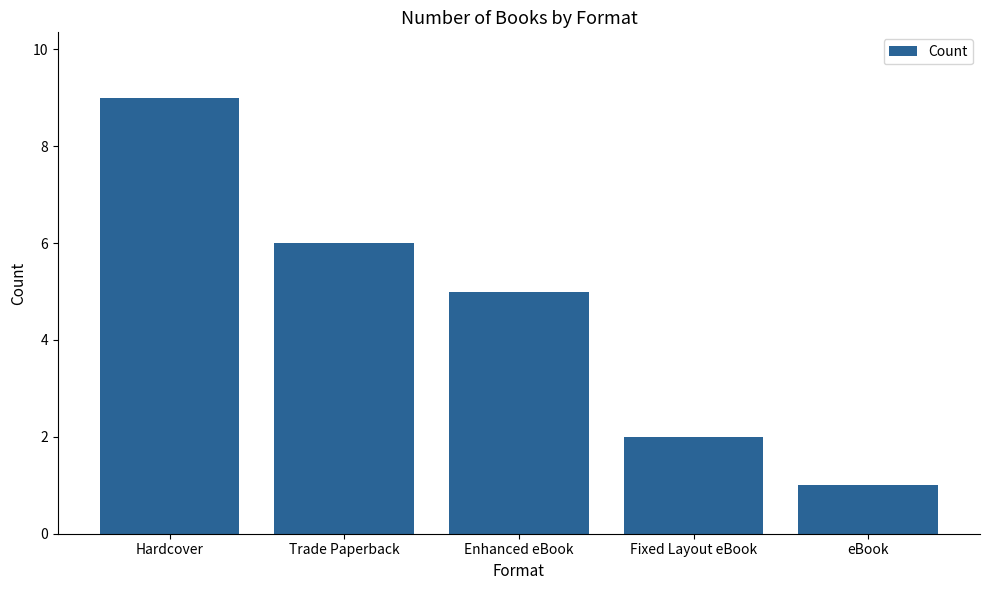

Reading right to left, what are all the values shown in this chart?

eBook=1	Fixed Layout eBook=2	Enhanced eBook=5	Trade Paperback=6	Hardcover=9